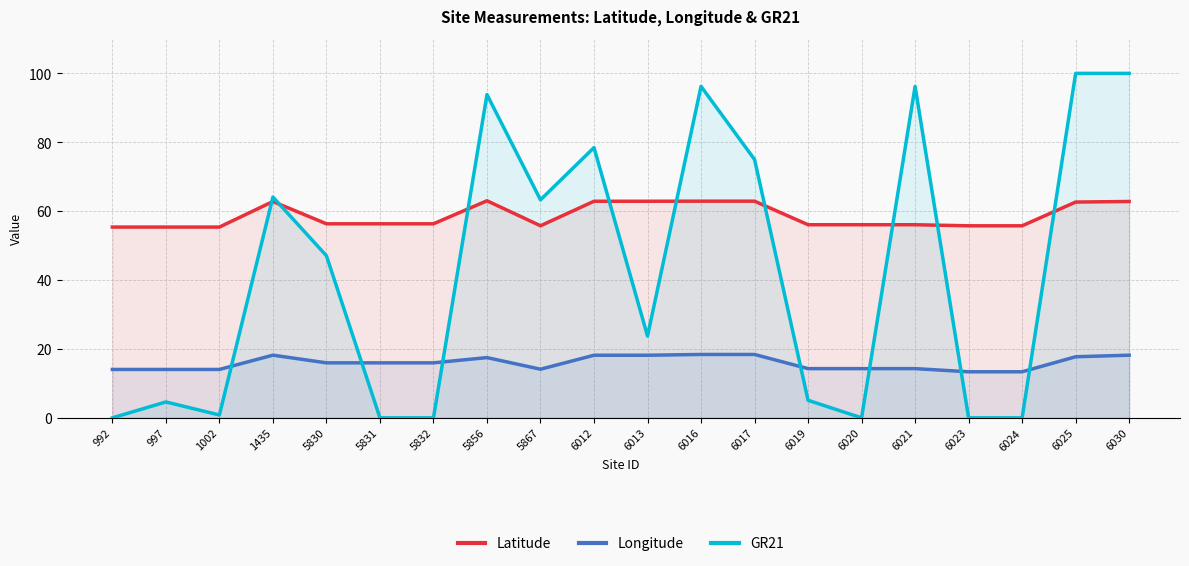

Which series has the largest total across all categories?

Latitude